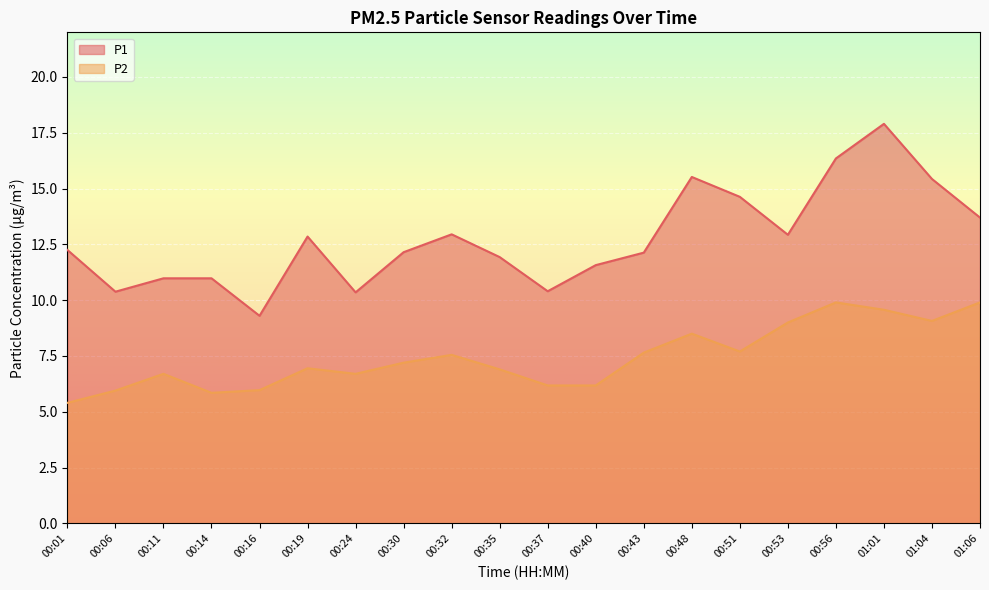

Reading right to left, list all the values displayed in this chart.

P1: 01:06=13.7	01:04=15.4	01:01=17.9	00:56=16.4	00:53=12.9	00:51=14.6	00:48=15.5	00:43=12.1	00:40=11.6	00:37=10.4	00:35=11.9	00:32=12.9	00:30=12.2	00:24=10.3	00:19=12.8	00:16=9.3	00:14=11.0	00:11=11.0	00:06=10.4	00:01=12.2
P2: 01:06=9.9	01:04=9.1	01:01=9.6	00:56=9.9	00:53=9.0	00:51=7.7	00:48=8.5	00:43=7.7	00:40=6.2	00:37=6.2	00:35=6.9	00:32=7.5	00:30=7.2	00:24=6.7	00:19=7.0	00:16=6.0	00:14=5.8	00:11=6.7	00:06=6.0	00:01=5.4